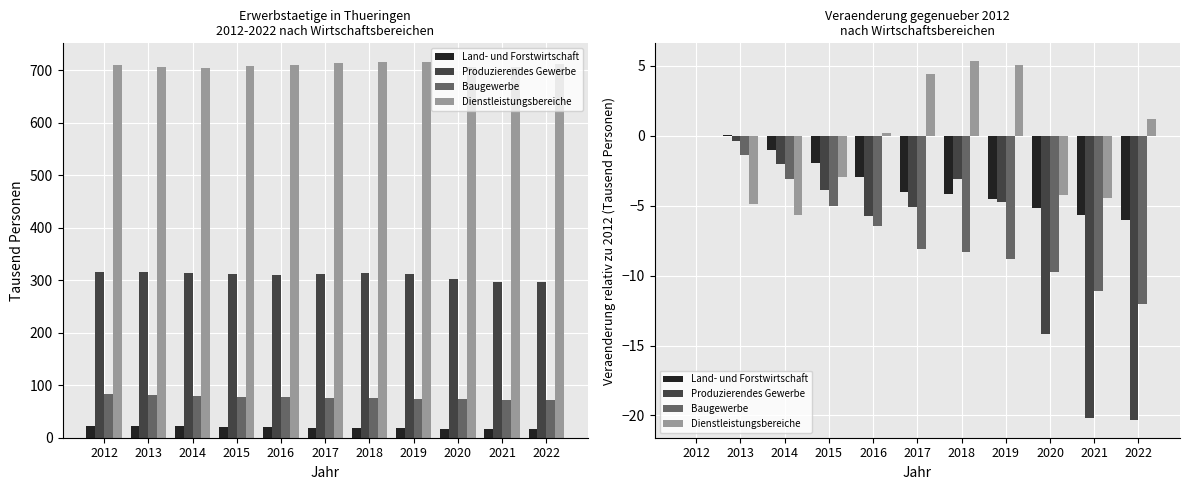

How many bars are there in each group?

4